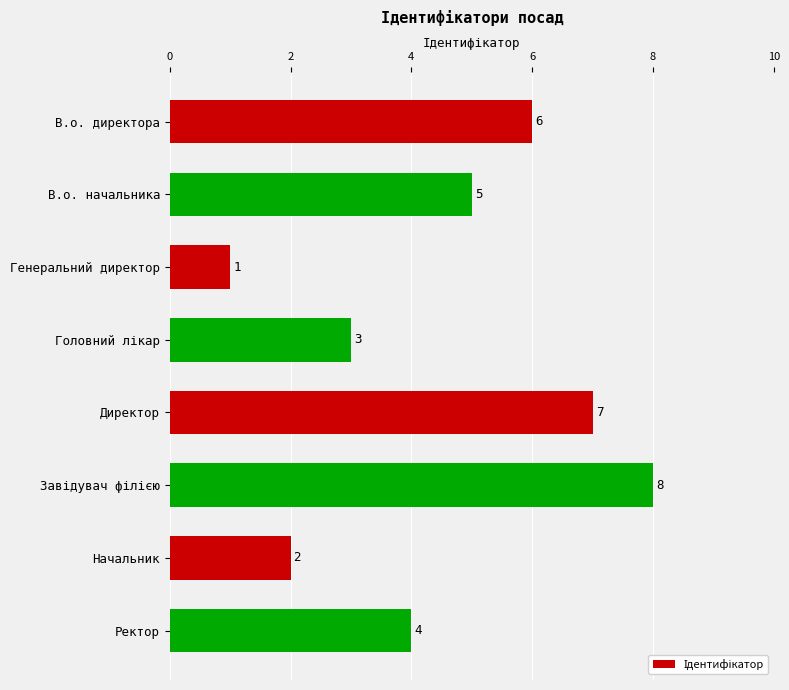

What is the label of the 7th bar from the top?

Начальник